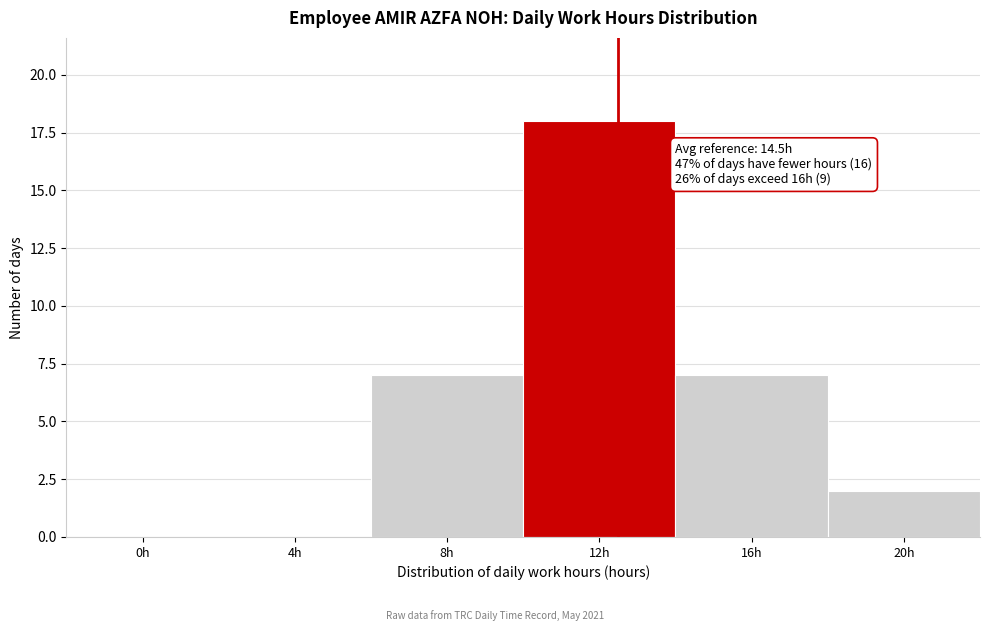

Reading right to left, list all the values displayed in this chart.

20h=2	16h=7	12h=18	8h=7	4h=0	0h=0